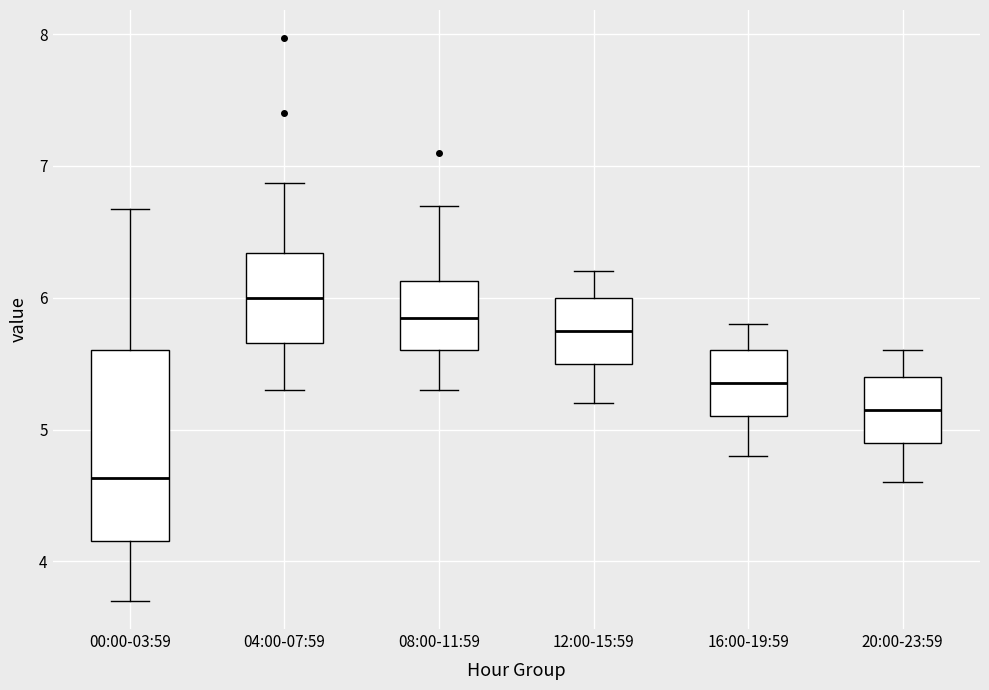

Which box has the highest median line?

04:00-07:59